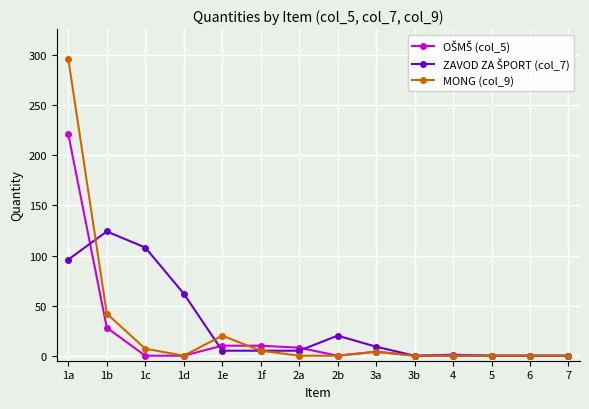

Which series has the widest spread of values?

MONG (col_9)